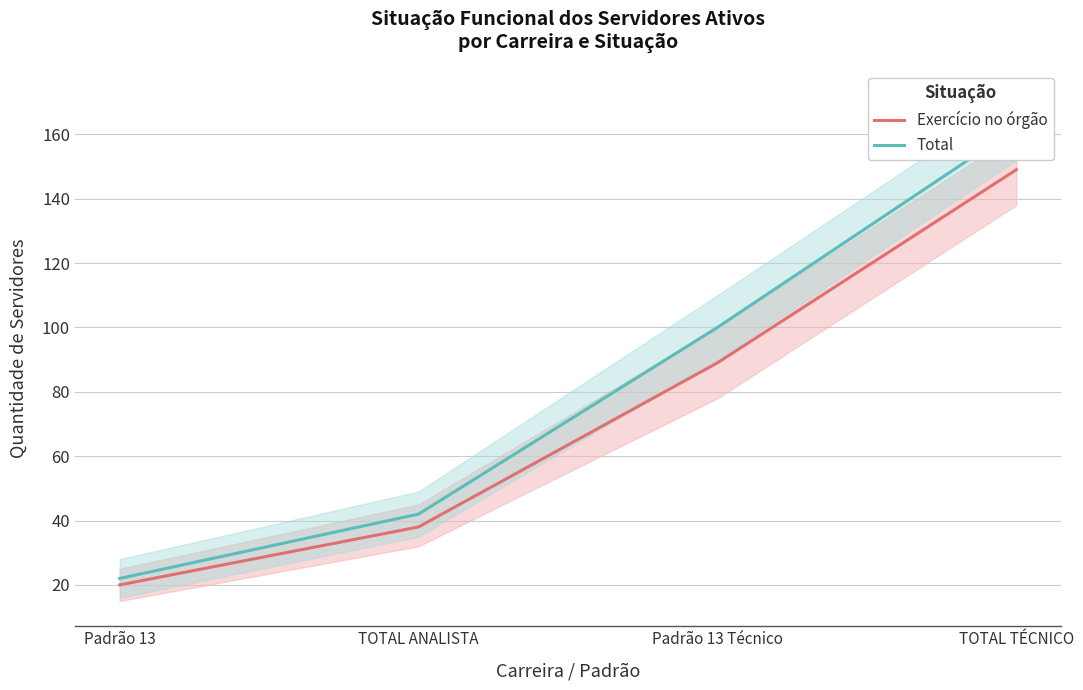

Reading left to right, list all the values displayed in this chart.

Exercício no órgão: Padrão 13=20	TOTAL ANALISTA=38	Padrão 13 Técnico=89	TOTAL TÉCNICO=149
Total: Padrão 13=22	TOTAL ANALISTA=42	Padrão 13 Técnico=100	TOTAL TÉCNICO=162